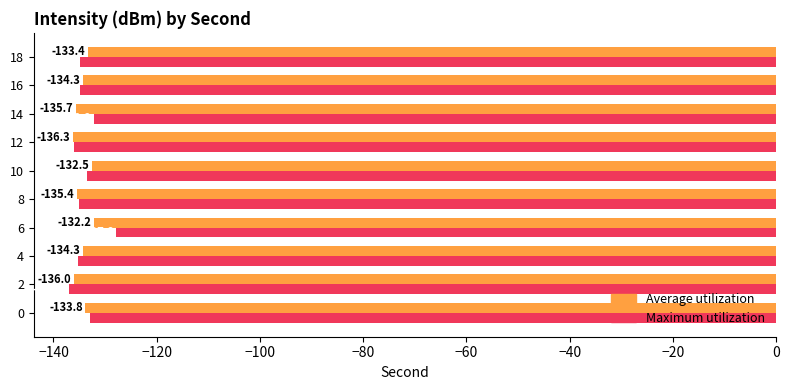

The value of Maximum utilization at 4 is -135.2. True or false?

True